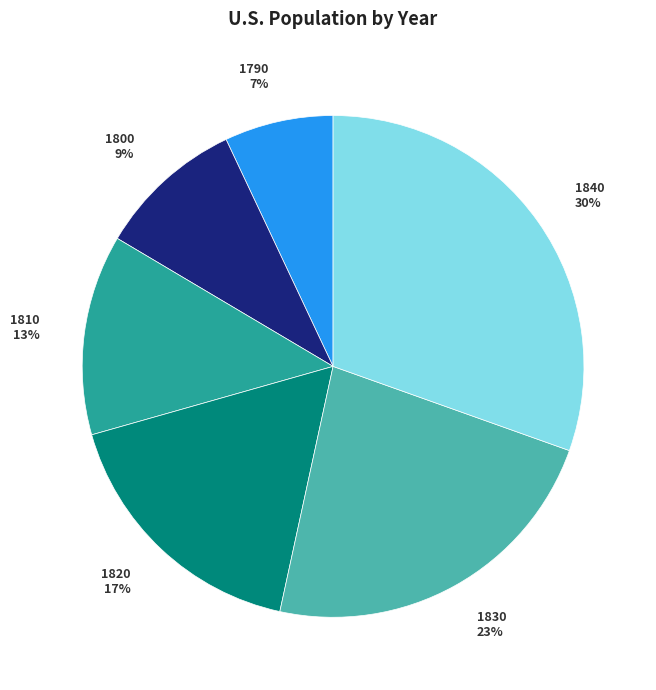

How many slices are in this pie chart?

6